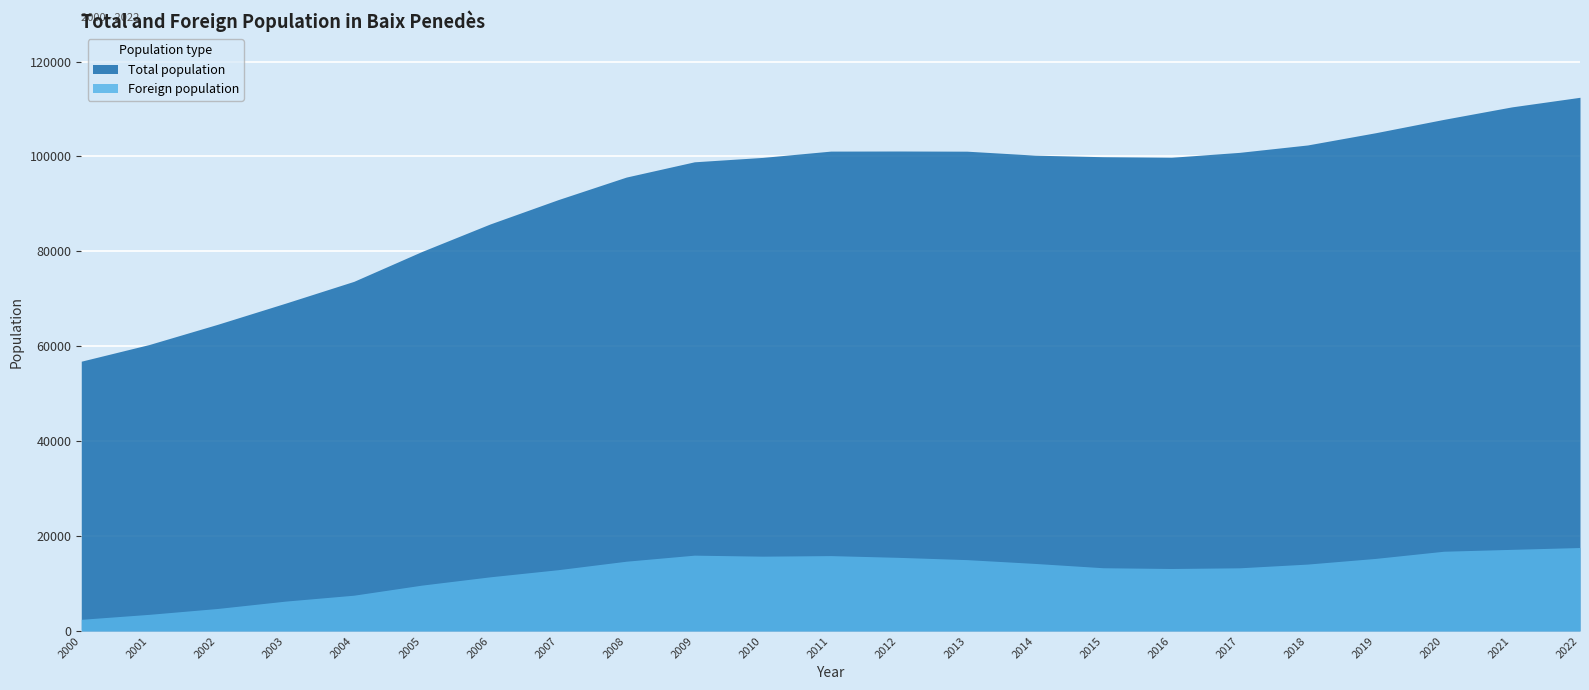

What is the average value of the Foreign population series?

12442